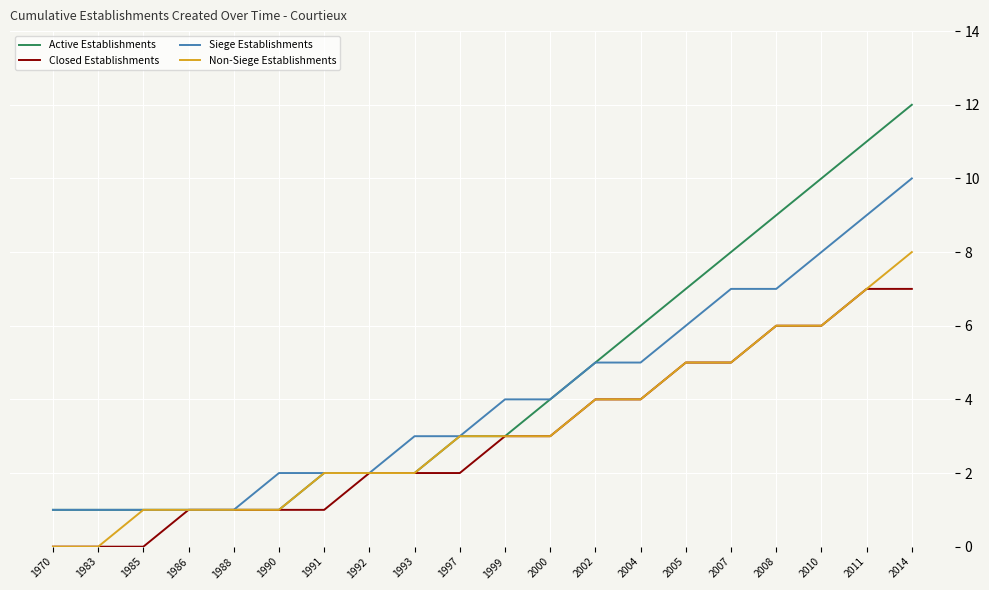

What is the maximum value shown in the chart?

12